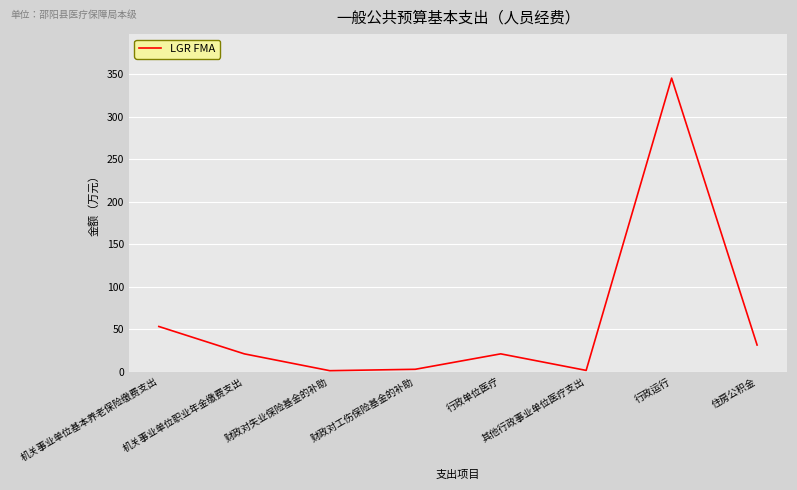

True or false: the data has more than 2 interior local peaks.

False